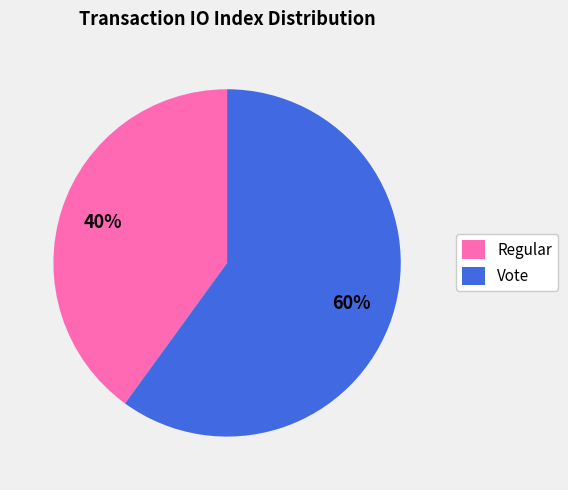

The Vote slice represents 49% of the pie. True or false?

False